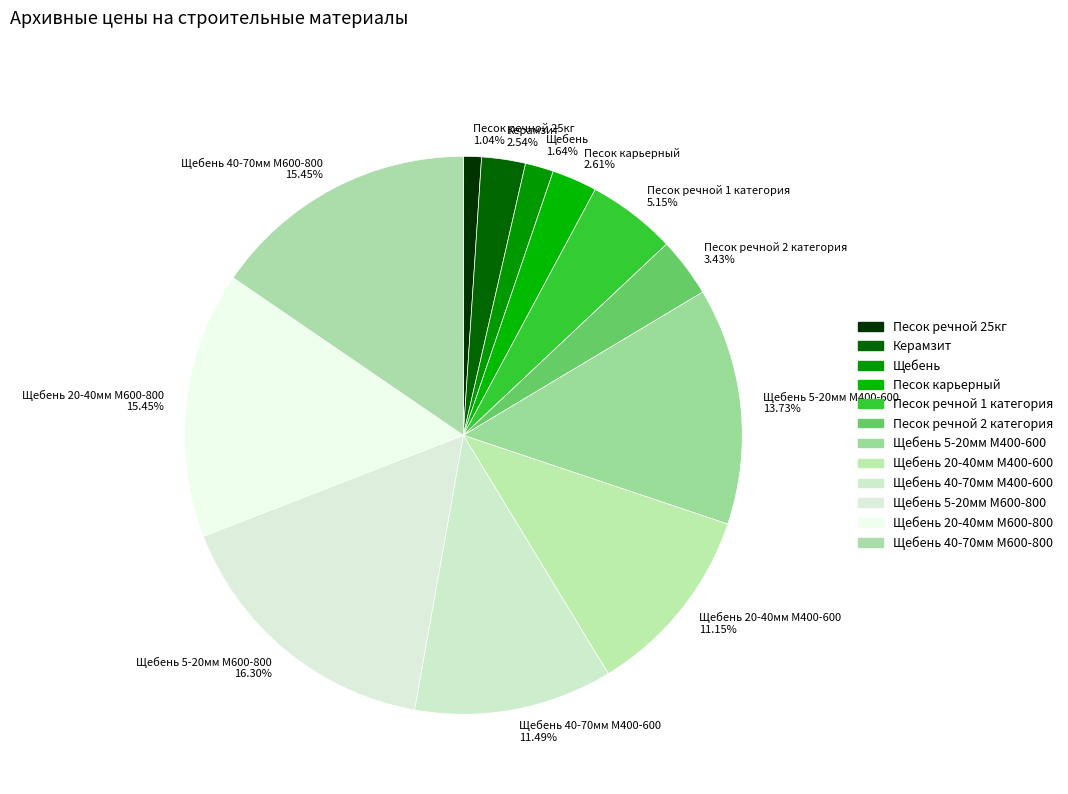

Is Песок речной 1 категория the majority of the pie?

No